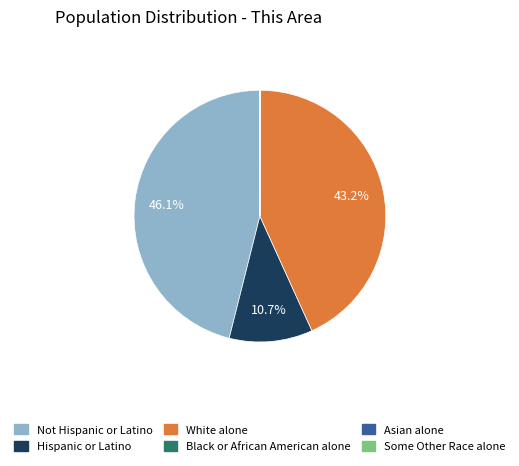

What is the largest slice in the pie chart?

Not Hispanic or Latino